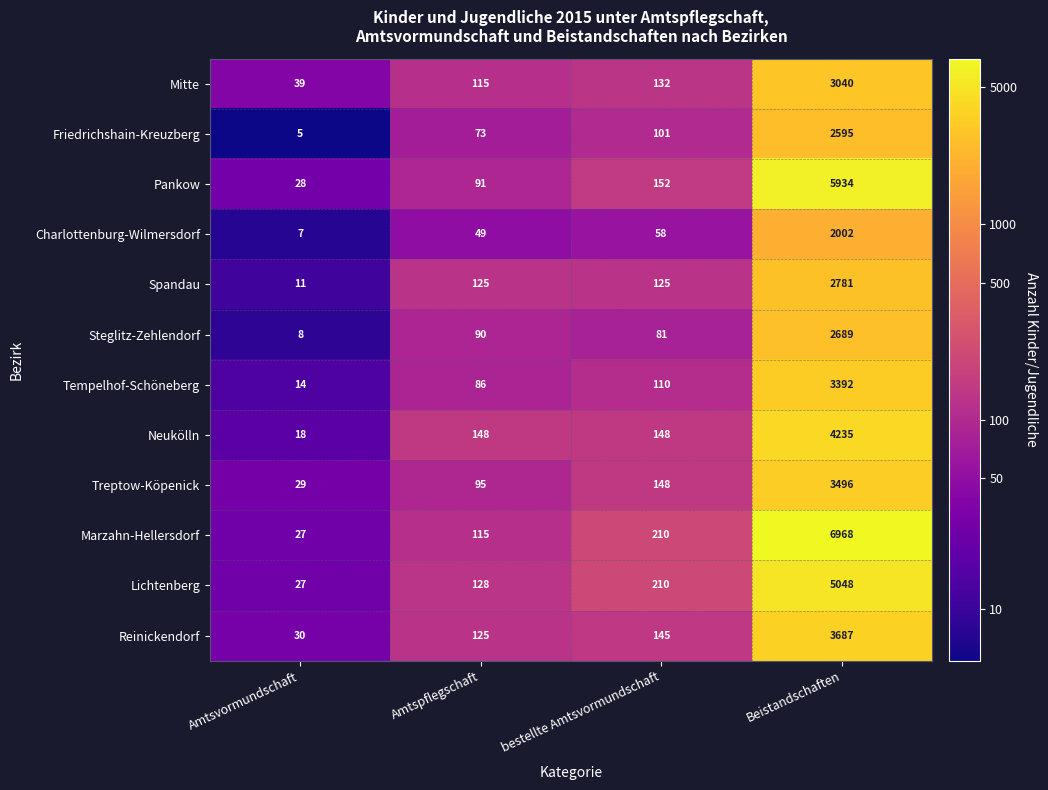

At which category is the sum across all series the highest?

Beistandschaften